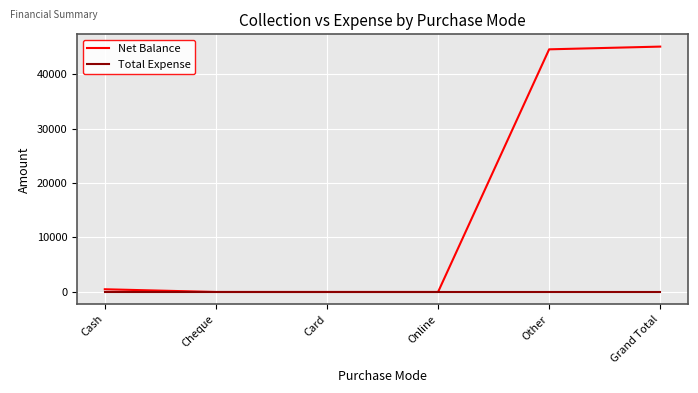

True or false: Net Balance has more than 1 interior local peaks.

False